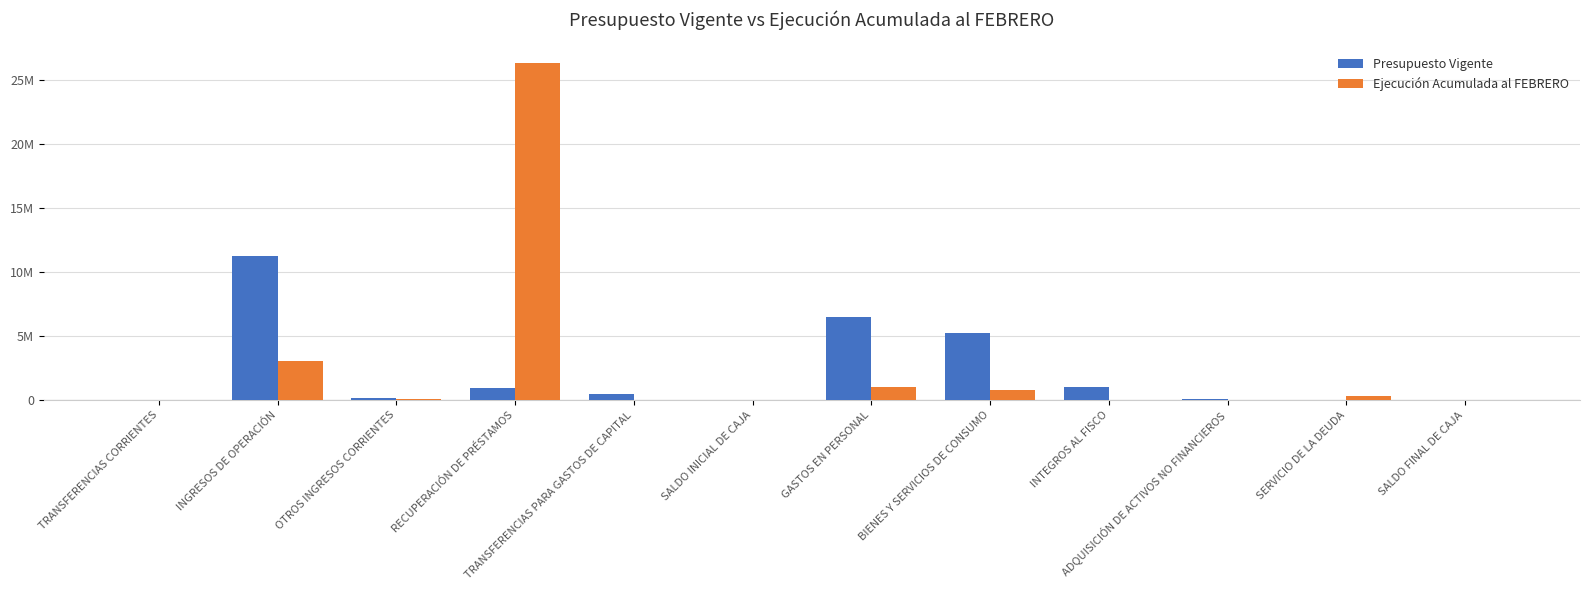

Is it true that Ejecución Acumulada al FEBRERO equals 0 at TRANSFERENCIAS CORRIENTES?

True